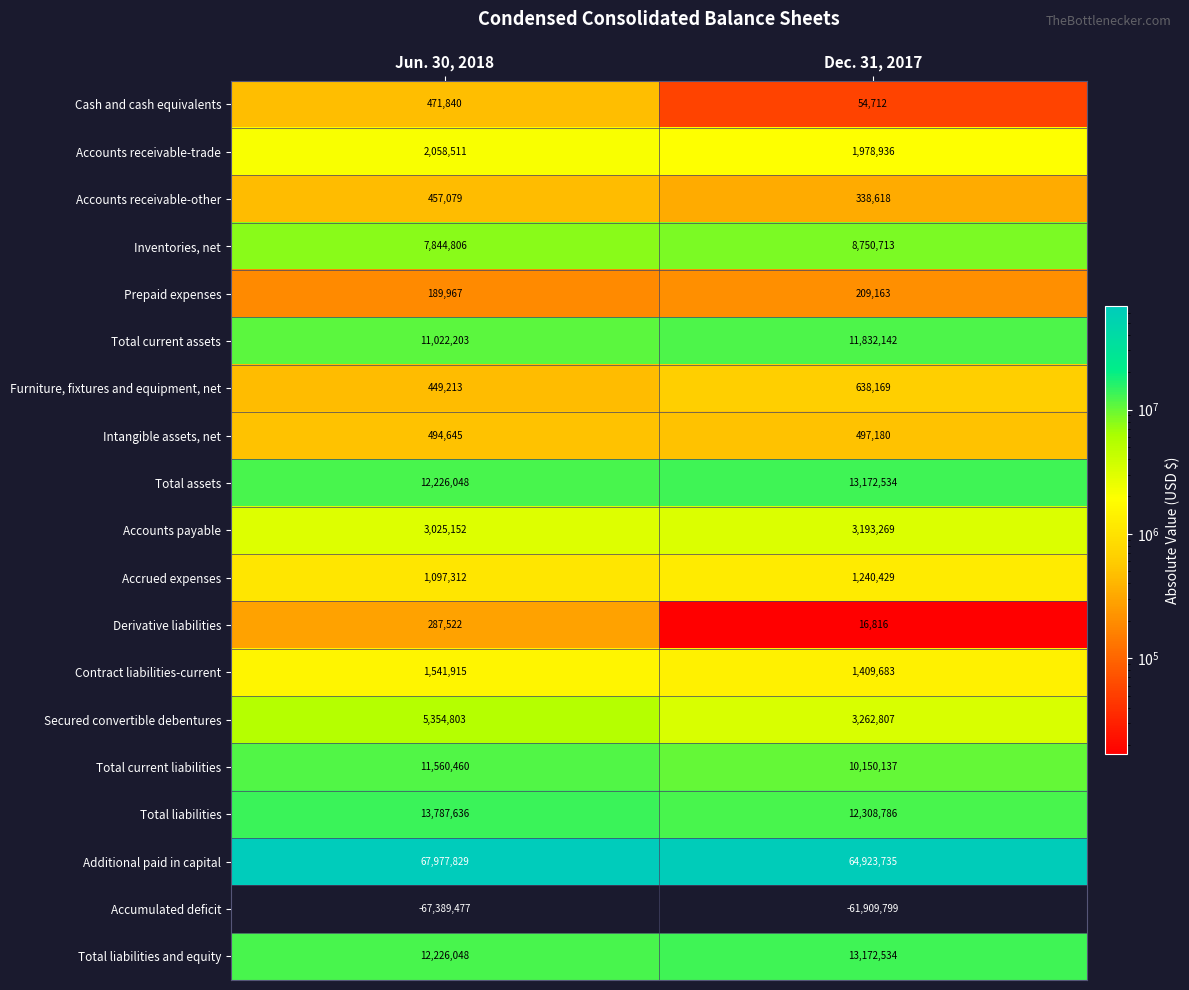

The Total liabilities and equity series shows 12226048 at Jun. 30, 2018. True or false?

True